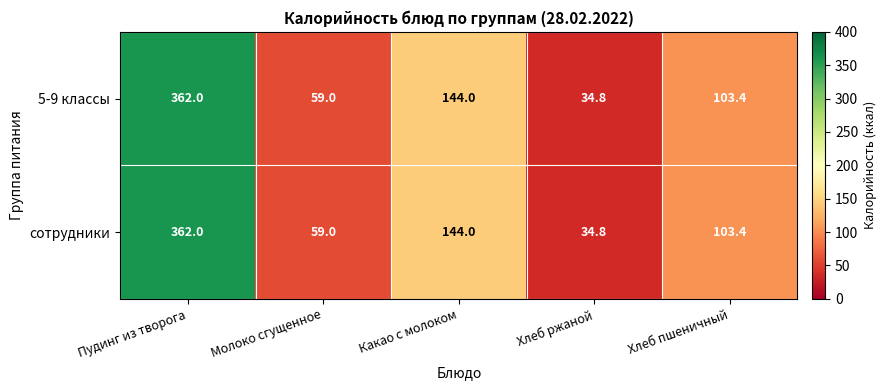

The сотрудники series shows 103.4 at Хлеб пшеничный. True or false?

True